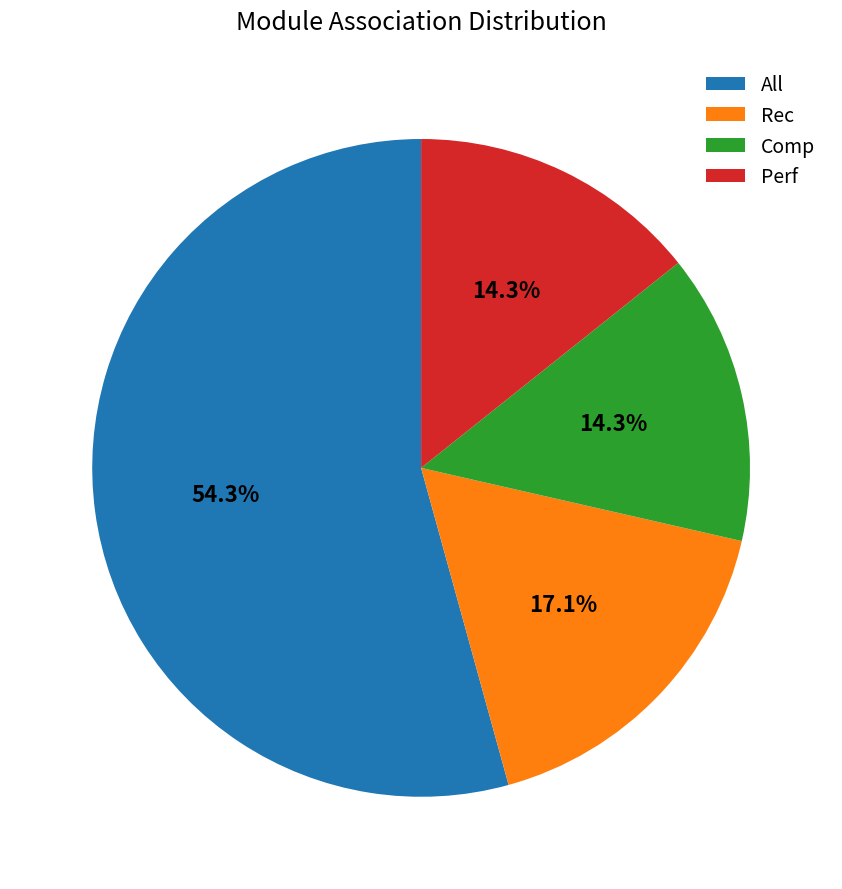

What is the ratio of the value at Perf to the value at Rec?

0.8